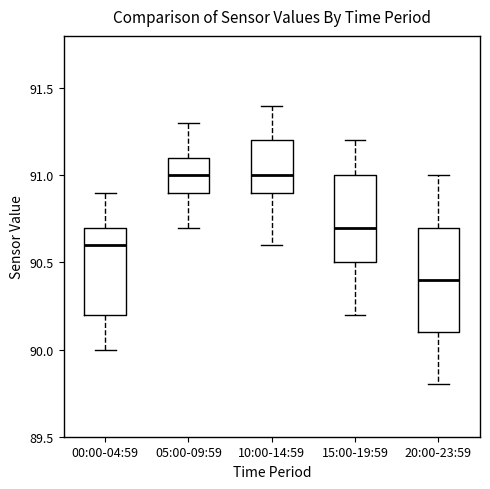

Reading left to right, transcribe this box plot: for each box, give where its median line is, the range the box spans, and where its two whiskers end, as read against the y-axis. The values are not printed on the chart, so give them approximately, as read against the axis.

00:00-04:59: median 90.6, box 90.2 to 90.7, whiskers 90.0 to 90.9
05:00-09:59: median 91.0, box 90.9 to 91.1, whiskers 90.7 to 91.3
10:00-14:59: median 91.0, box 90.9 to 91.2, whiskers 90.6 to 91.4
15:00-19:59: median 90.7, box 90.5 to 91.0, whiskers 90.2 to 91.2
20:00-23:59: median 90.4, box 90.1 to 90.7, whiskers 89.8 to 91.0